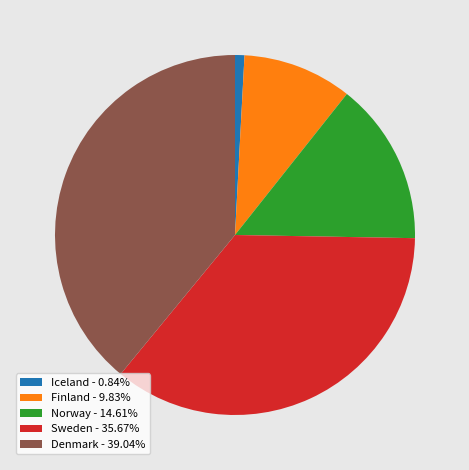

Do Denmark - 39.04% and Sweden - 35.67% together represent more than half of the pie?

Yes